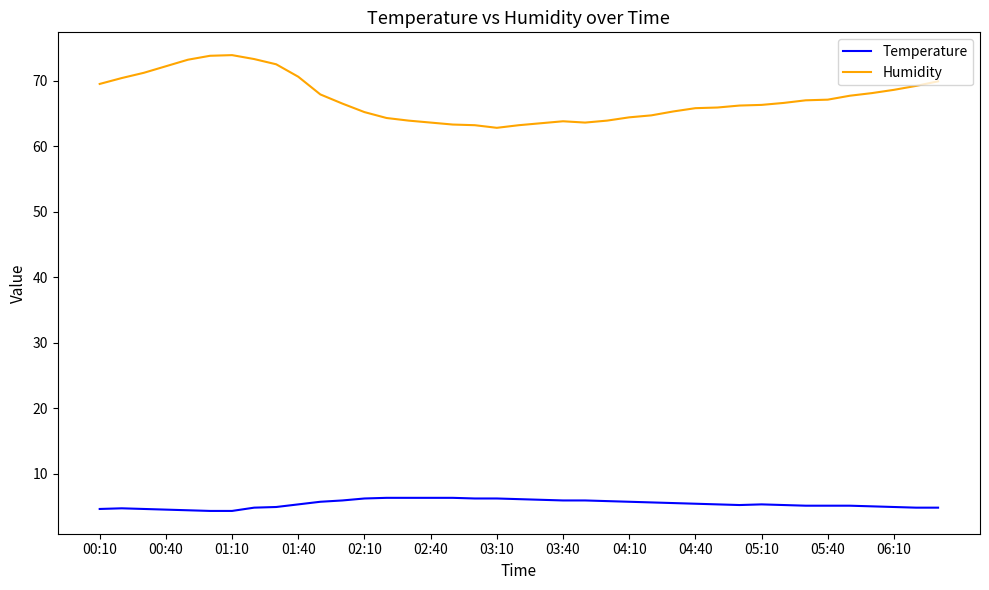

Which series has the widest spread of values?

Humidity